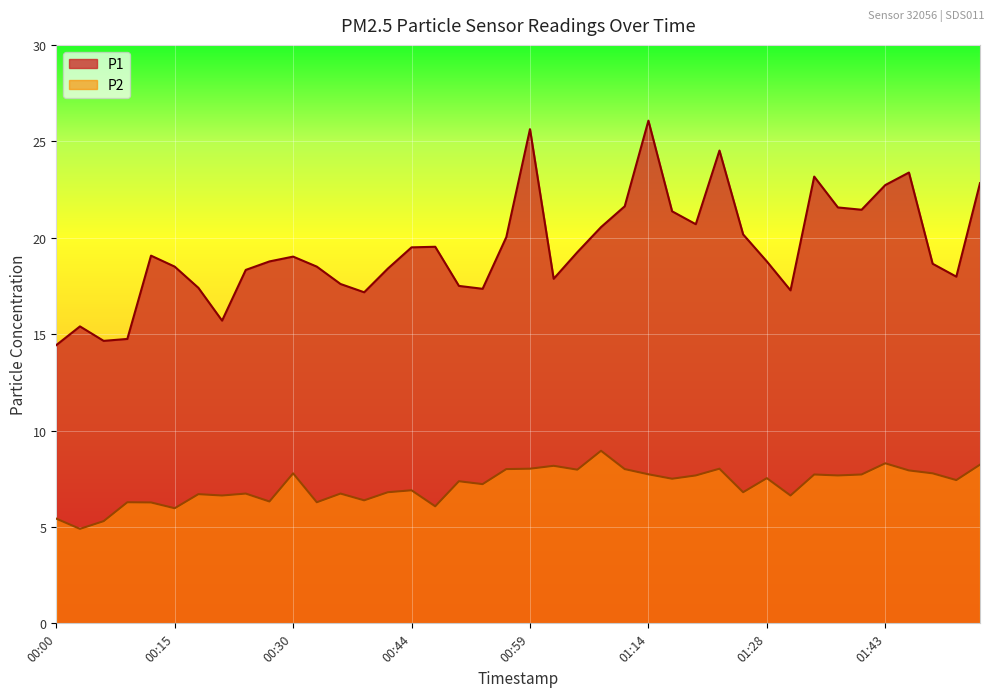

Is the value of P2 at 00:15 greater than the value of P1 at 00:15?

No